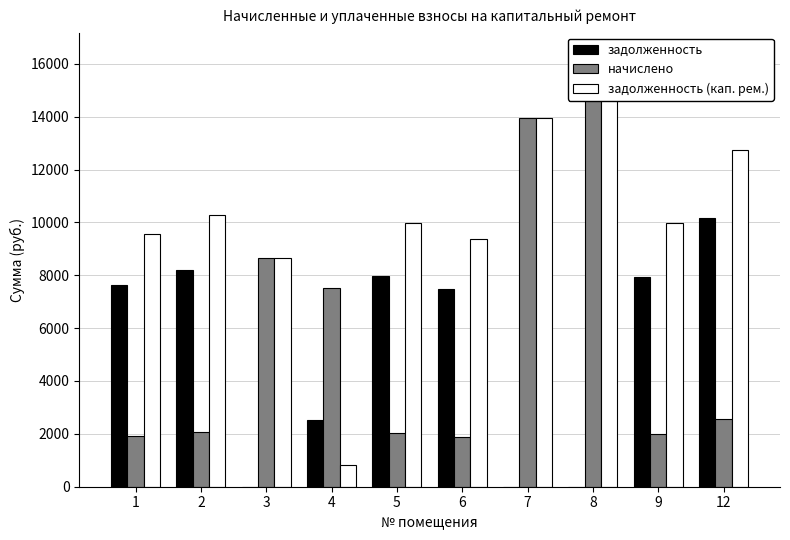

What is the greatest value displayed?

16360.8